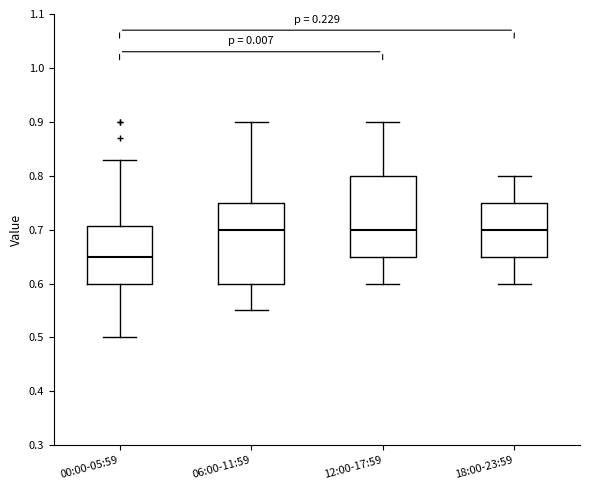

Reading left to right, read every box against the y-axis: the position of its median line, the range the box covers, and the ends of its whiskers. The values are not printed on the chart, so give them approximately, as read against the axis.

00:00-05:59: median 0.65, box 0.60 to 0.71, whiskers 0.50 to 0.83
06:00-11:59: median 0.70, box 0.60 to 0.75, whiskers 0.55 to 0.90
12:00-17:59: median 0.70, box 0.65 to 0.80, whiskers 0.60 to 0.90
18:00-23:59: median 0.70, box 0.65 to 0.75, whiskers 0.60 to 0.80